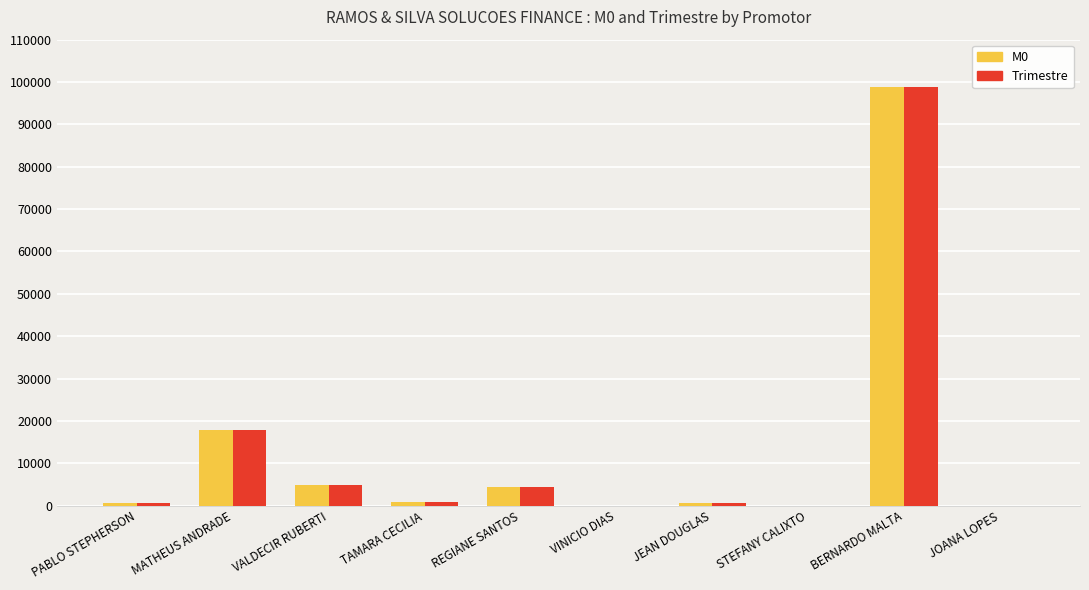

Is it true that Trimestre equals 98836.4 at BERNARDO MALTA?

True